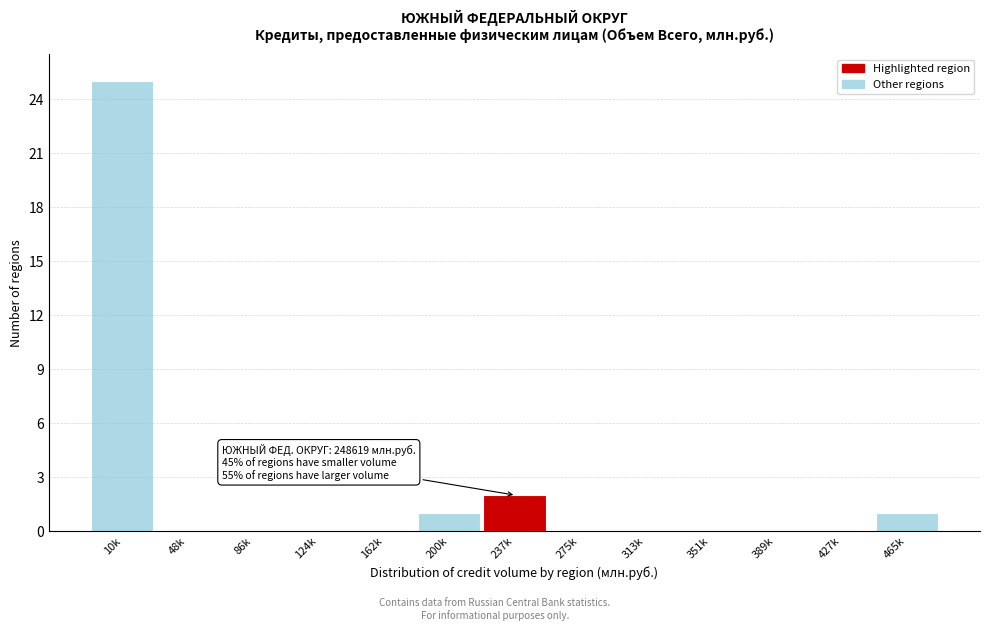

Reading right to left, list all the values displayed in this chart.

465k=1	427k=0	389k=0	351k=0	313k=0	275k=0	237k=2	200k=1	162k=0	124k=0	86k=0	48k=0	10k=25